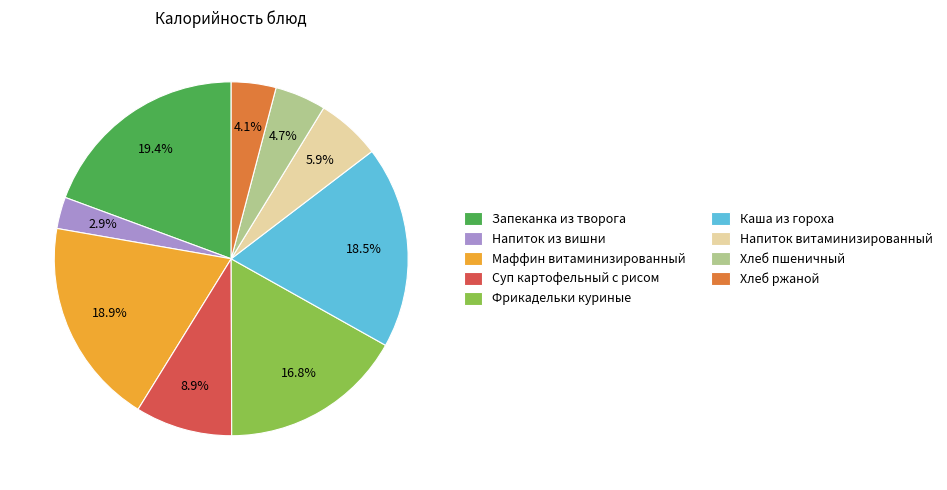

Does any single category account for the majority?

No